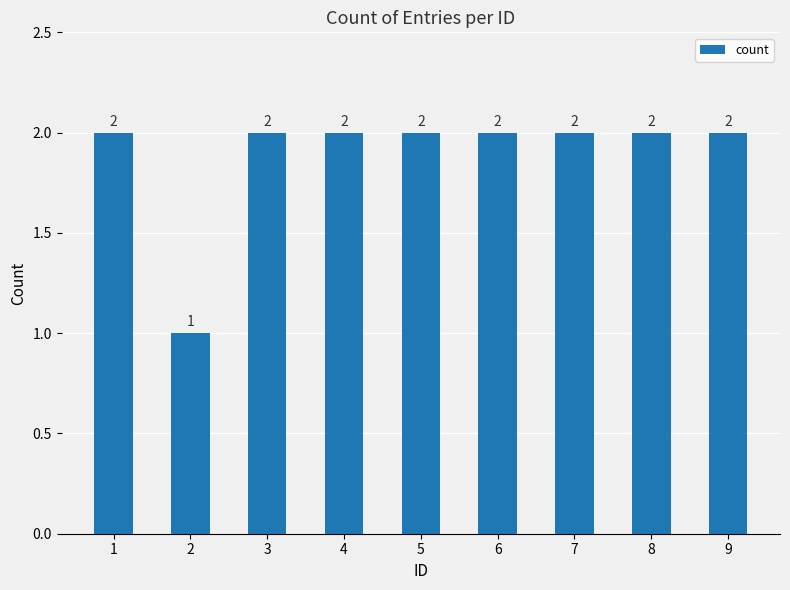

What is the value of the 4th bar from the left?

2